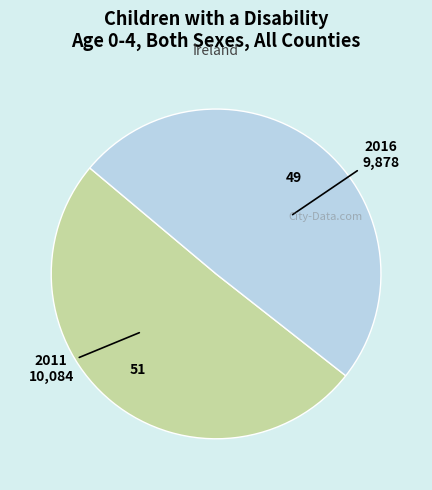

Does any single category account for the majority?

Yes